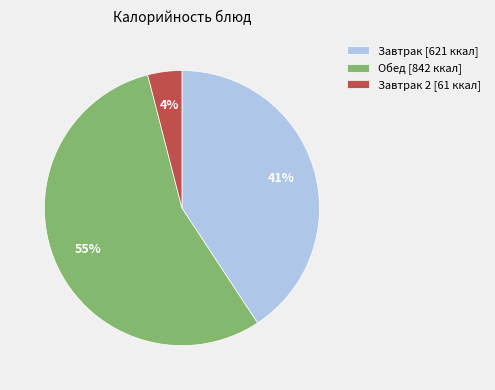

Which has a higher value, Завтрак [621 ккал] or Обед [842 ккал]?

Обед [842 ккал]